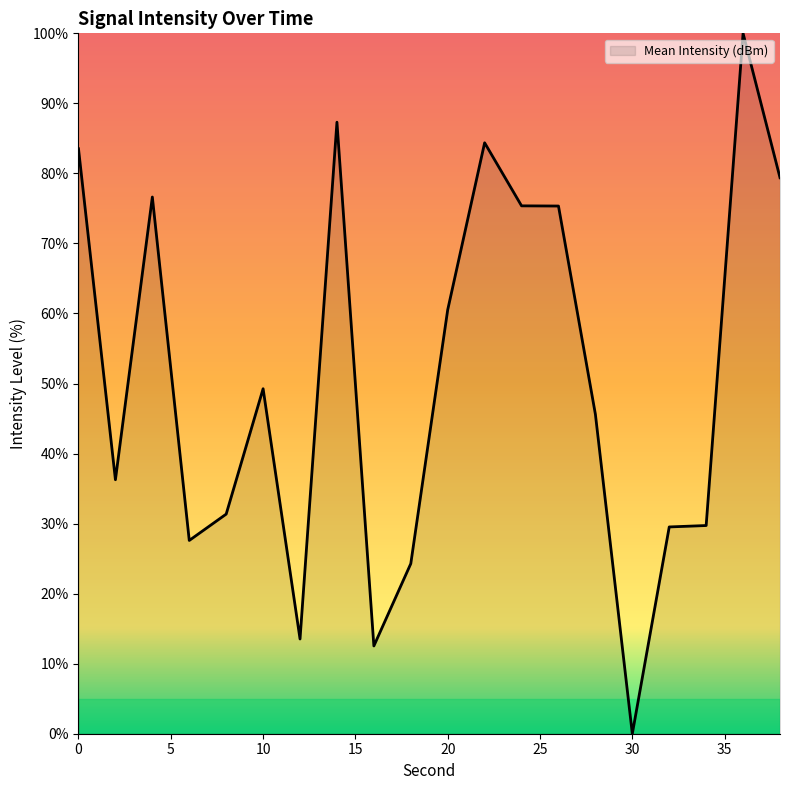

What is the maximum value shown in the chart?

100.0